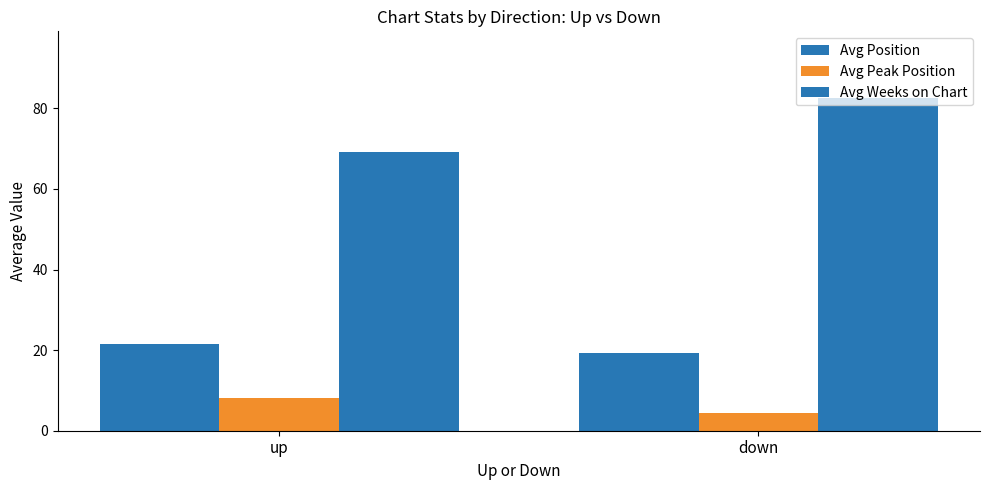

What is the smallest value displayed?

4.4